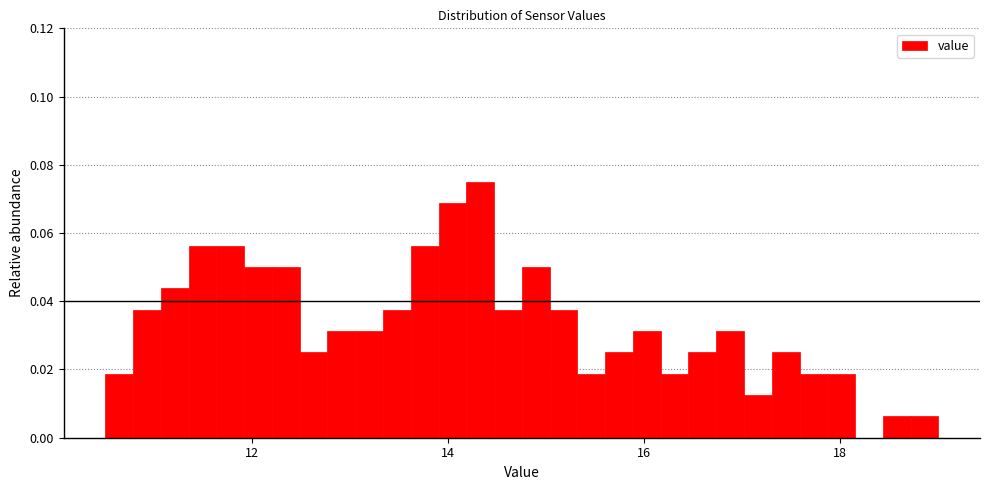

Around what value on the x-axis is the tallest bar? Give the approximate position of its centre, as read against the axis.

14.4